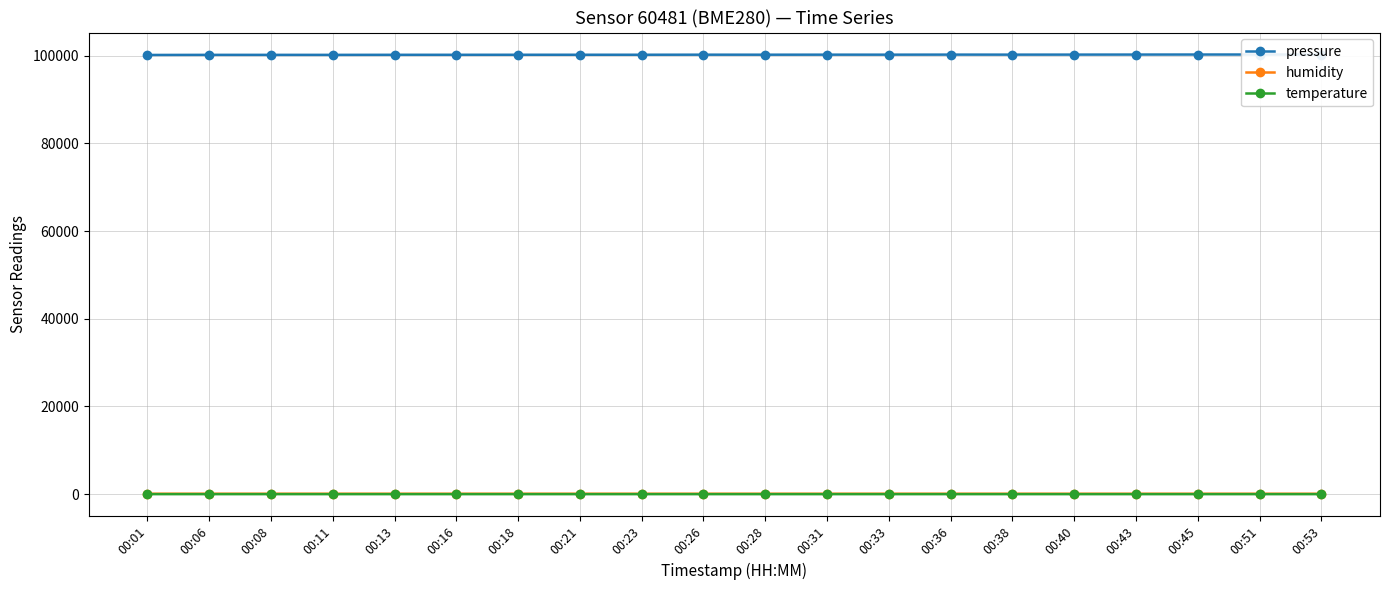

Rank the categories by humidity value from highest to lowest.

00:01, 00:11, 00:06, 00:13, 00:33, 00:08, 00:16, 00:36, 00:18, 00:21, 00:38, 00:23, 00:31, 00:26, 00:28, 00:40, 00:43, 00:51, 00:45, 00:53